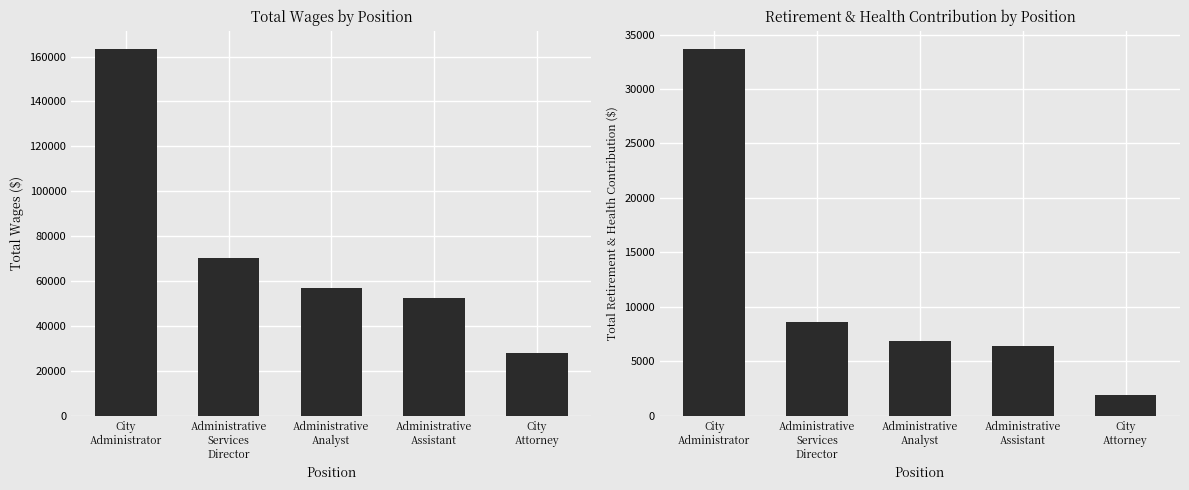

How many bars are there in each group?

2